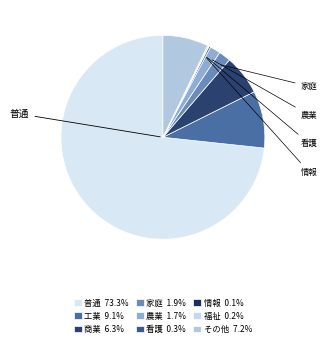

True or false: 情報 accounts for 8% of the total.

False